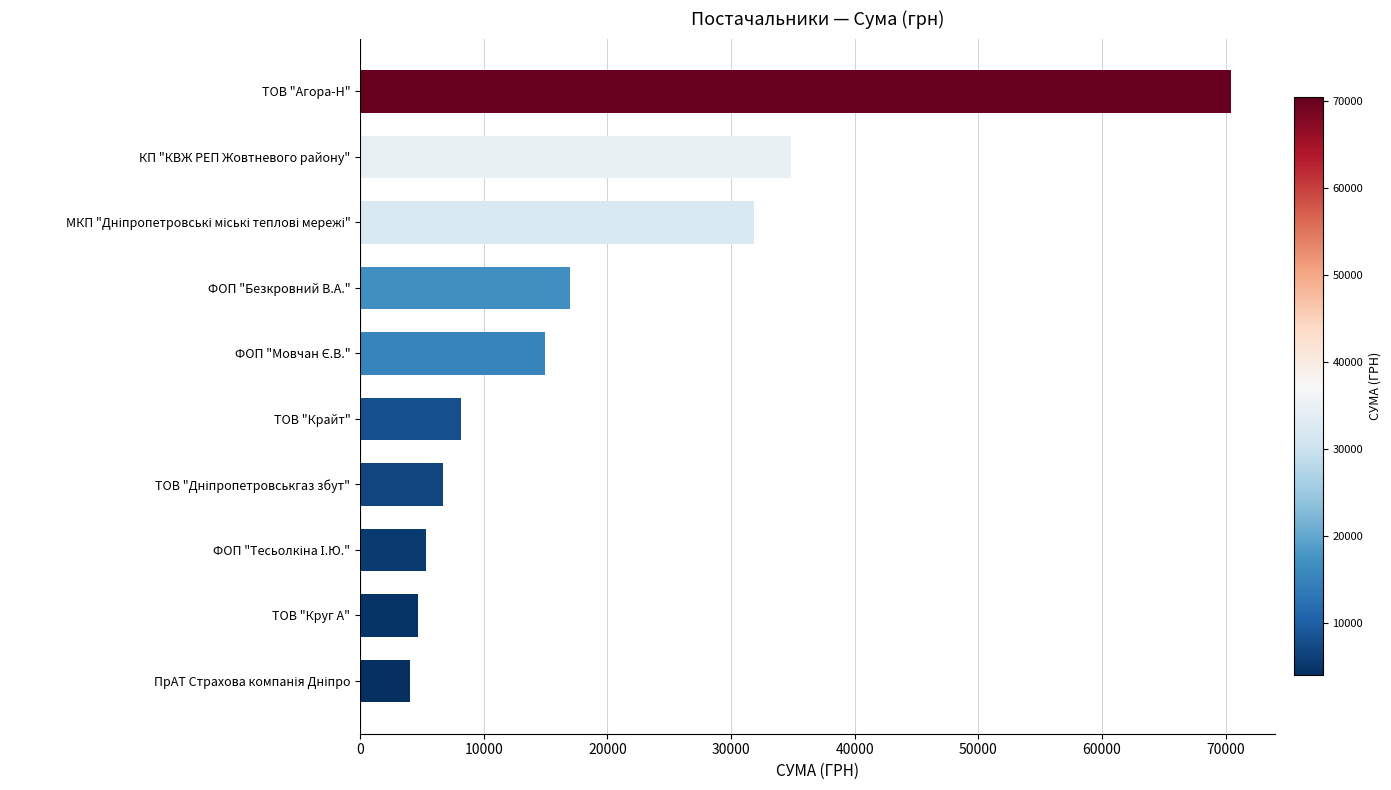

What is the average value?

19812.7